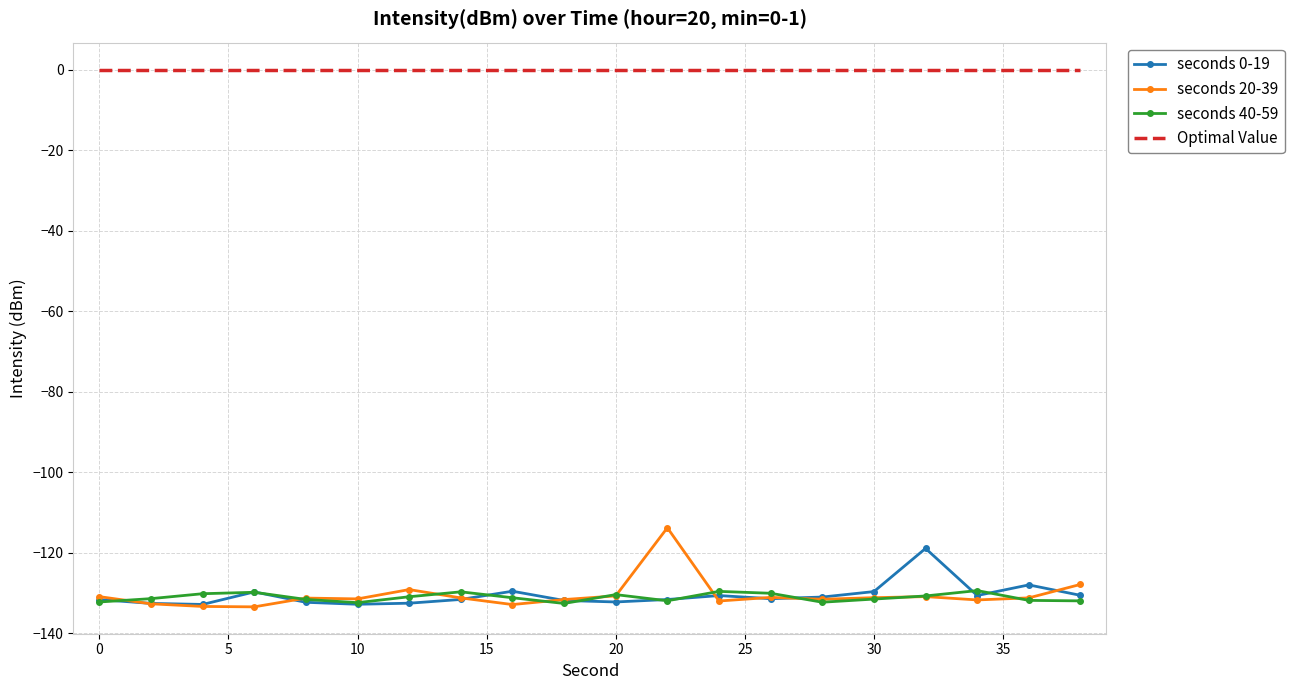

True or false: seconds 20-39 and Optimal Value cross at least once.

False